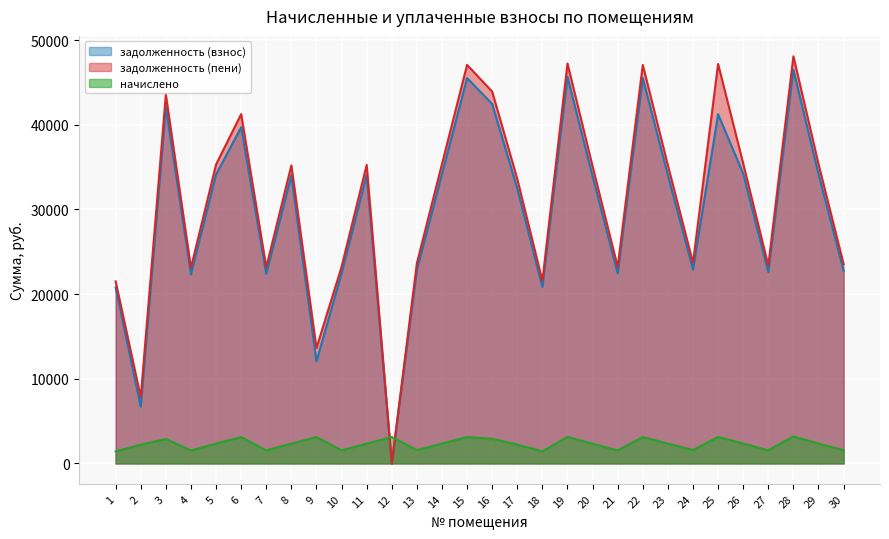

Where do задолженность (взнос) and начислено first cross each other?

11 and 12